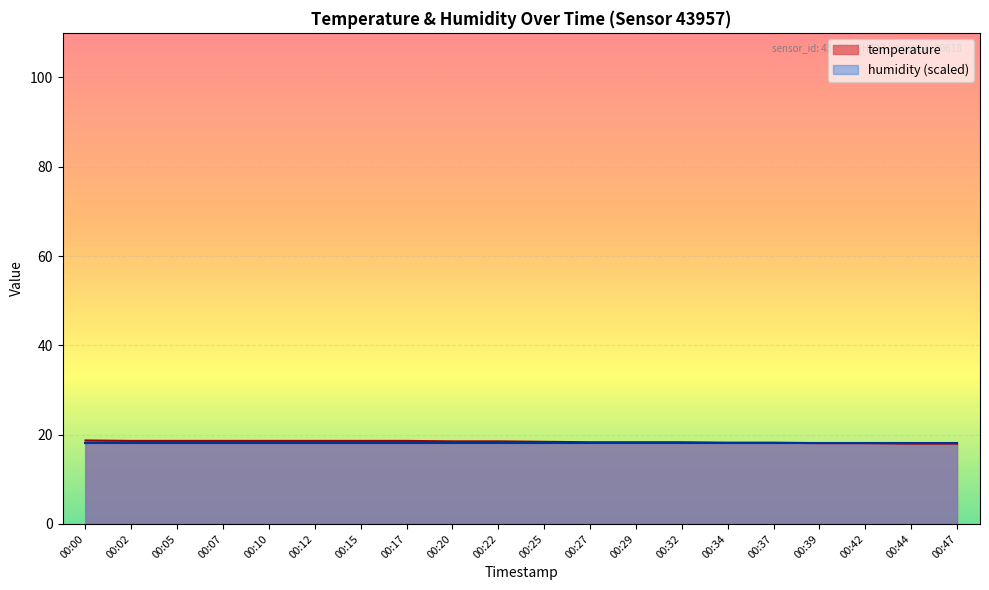

What is the minimum value shown in the chart?

18.0